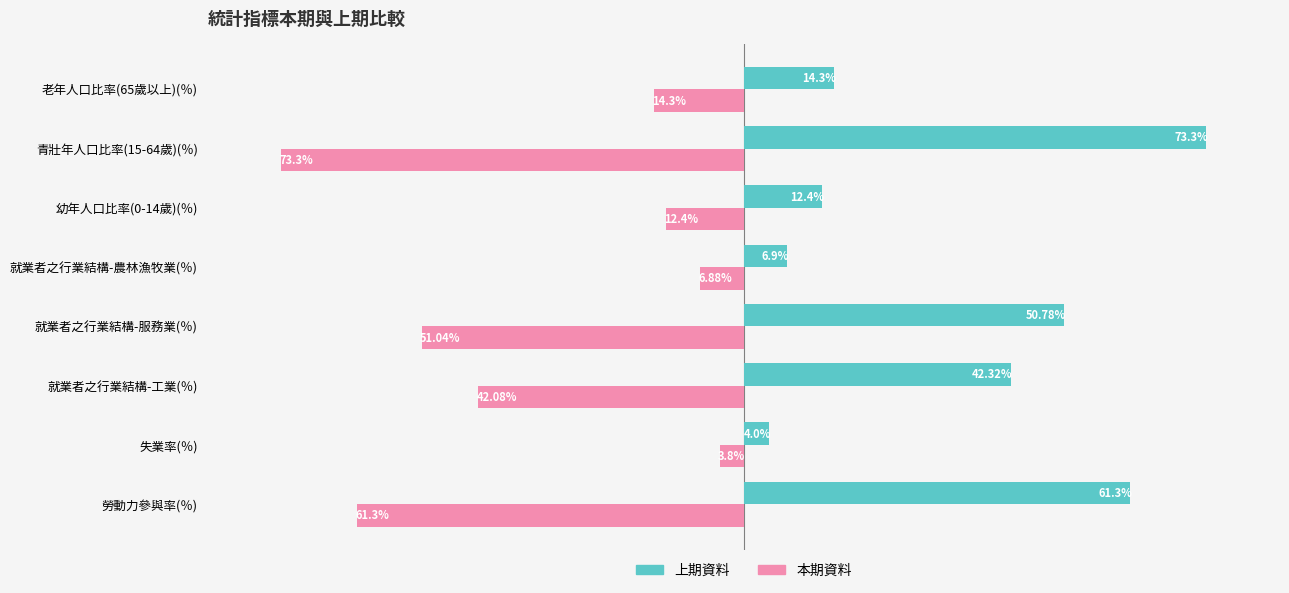

Which series has the widest spread of values?

本期資料